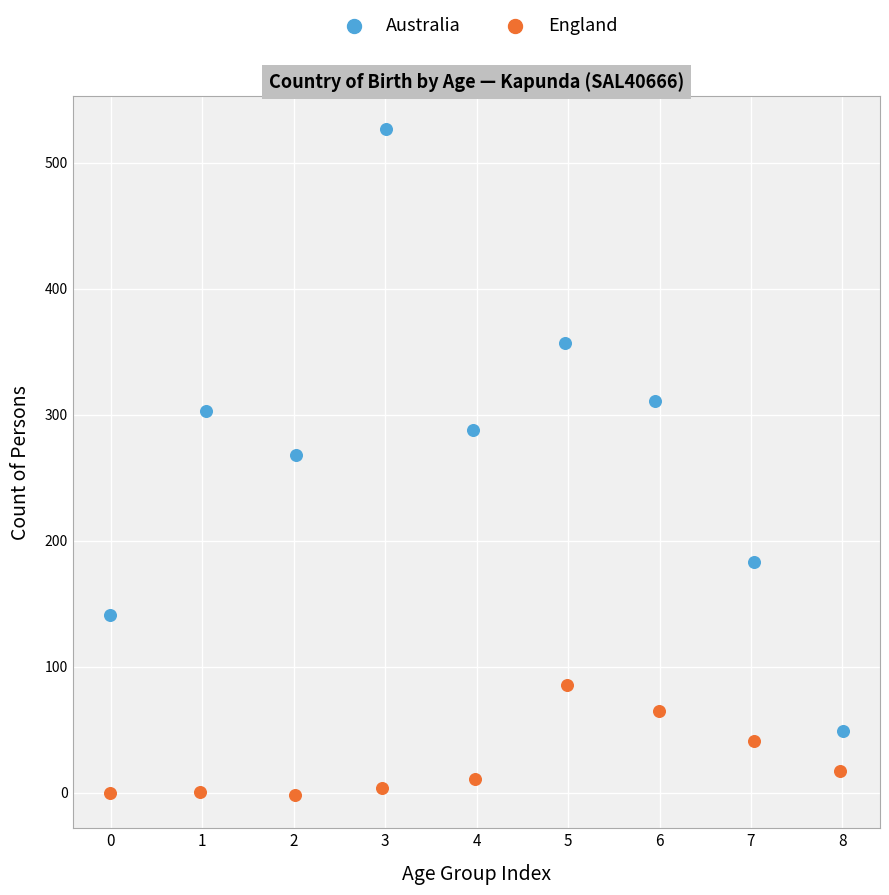

What are all the series names shown in the legend?

Australia, England